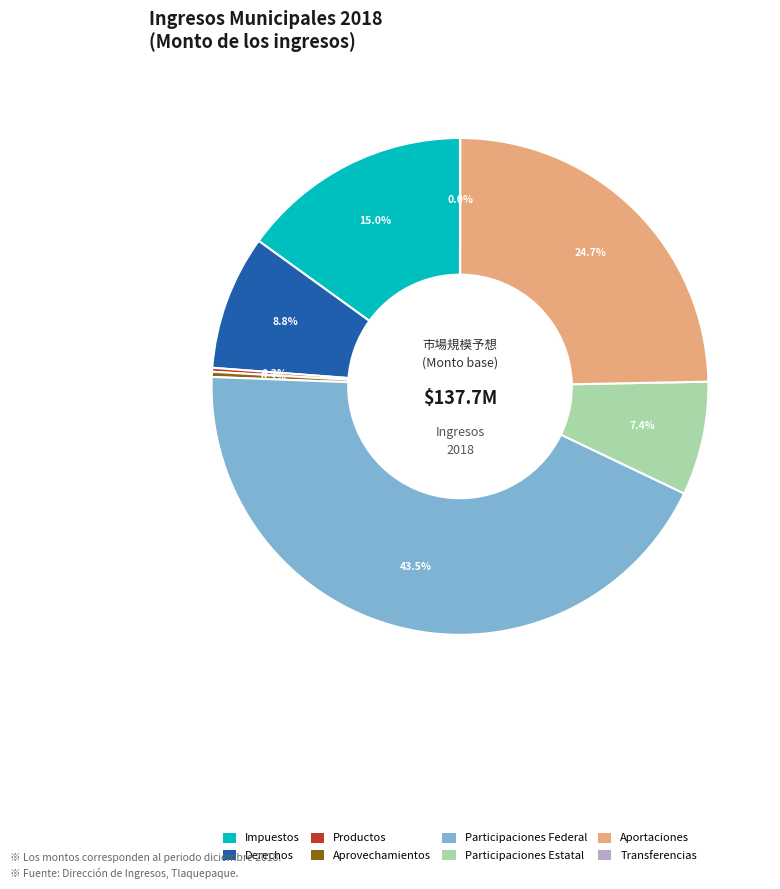

To the nearest percent, what is the average slice percentage?

12%